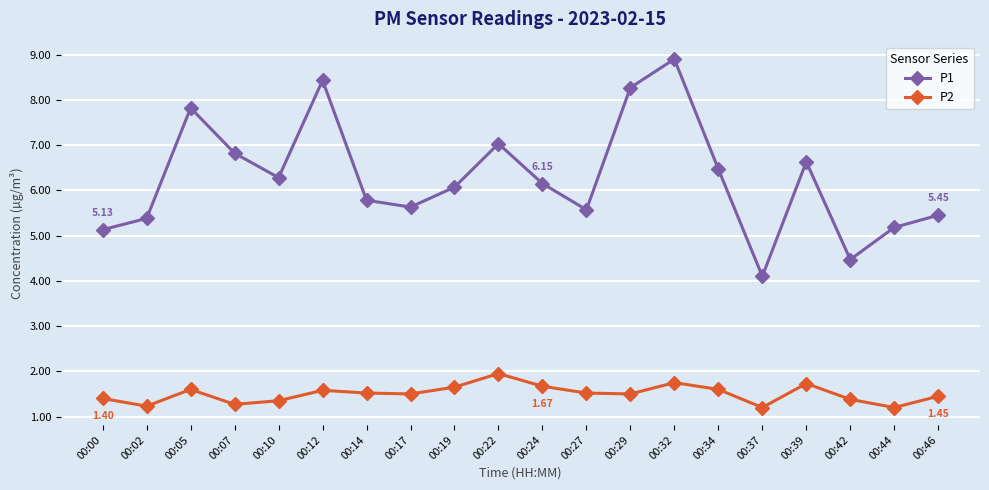

List the series in order of their peak value, lowest first.

P2, P1